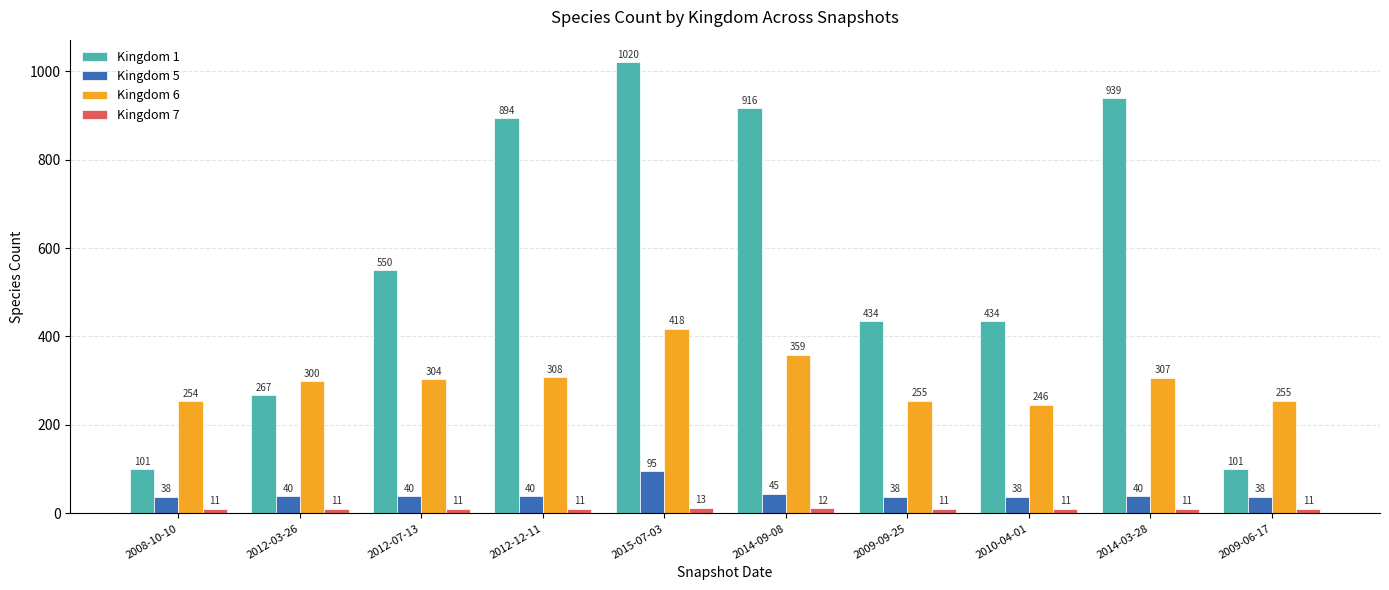

What is the greatest value displayed?

1020